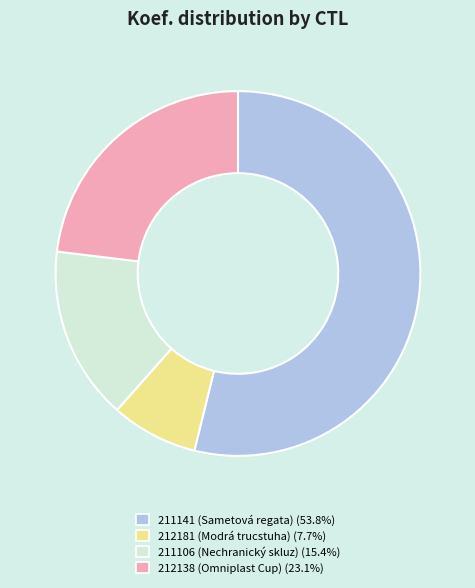

Do 212138 and 211141 together represent more than half of the pie?

Yes